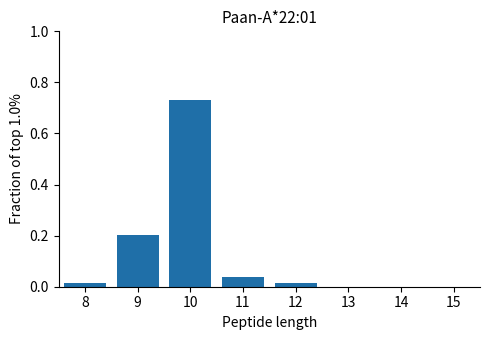

Which label corresponds to the largest value in the chart?

10